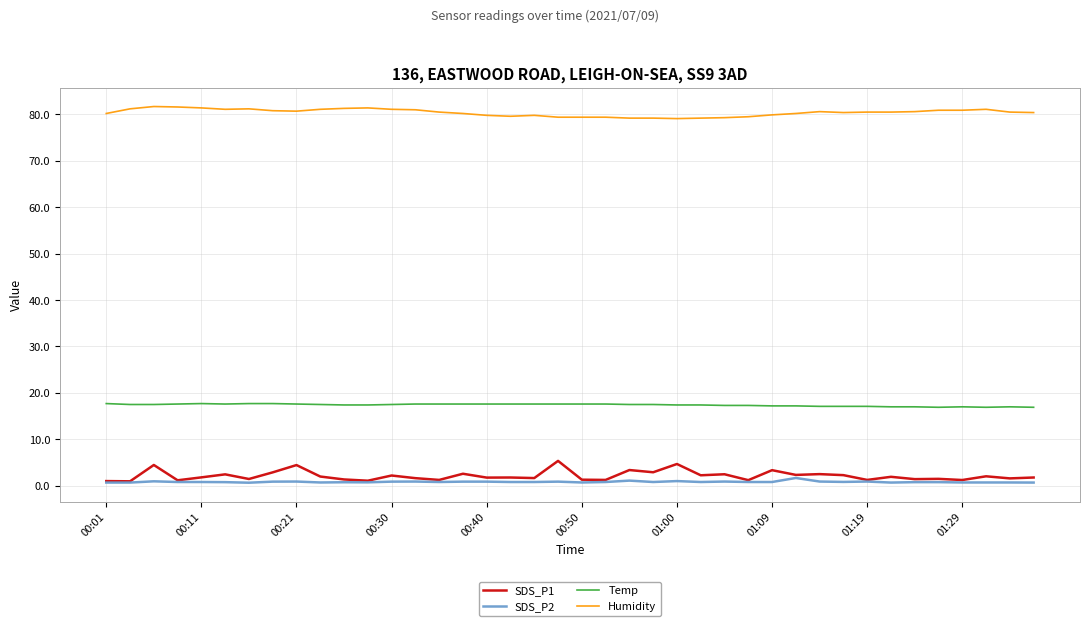

True or false: Humidity and SDS_P2 intersect in this chart.

False